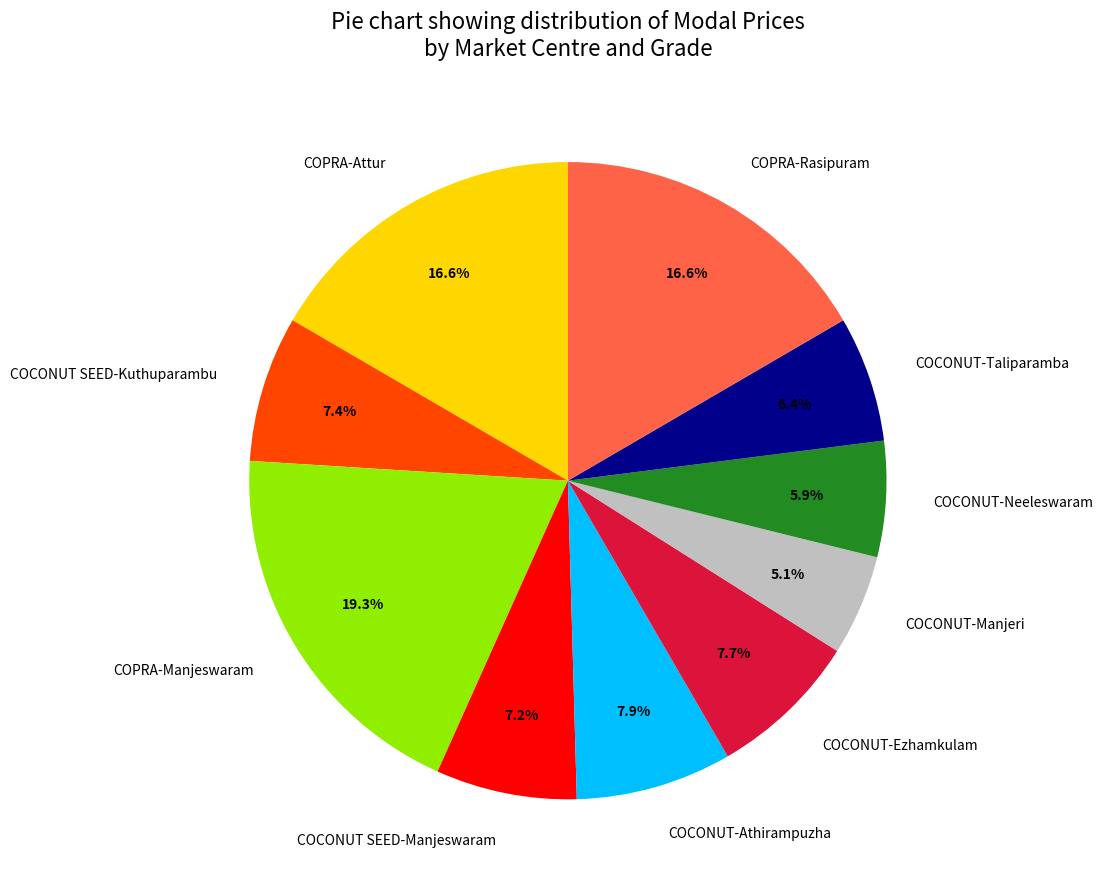

Do COPRA-Rasipuram and COCONUT-Athirampuzha together represent more than half of the pie?

No